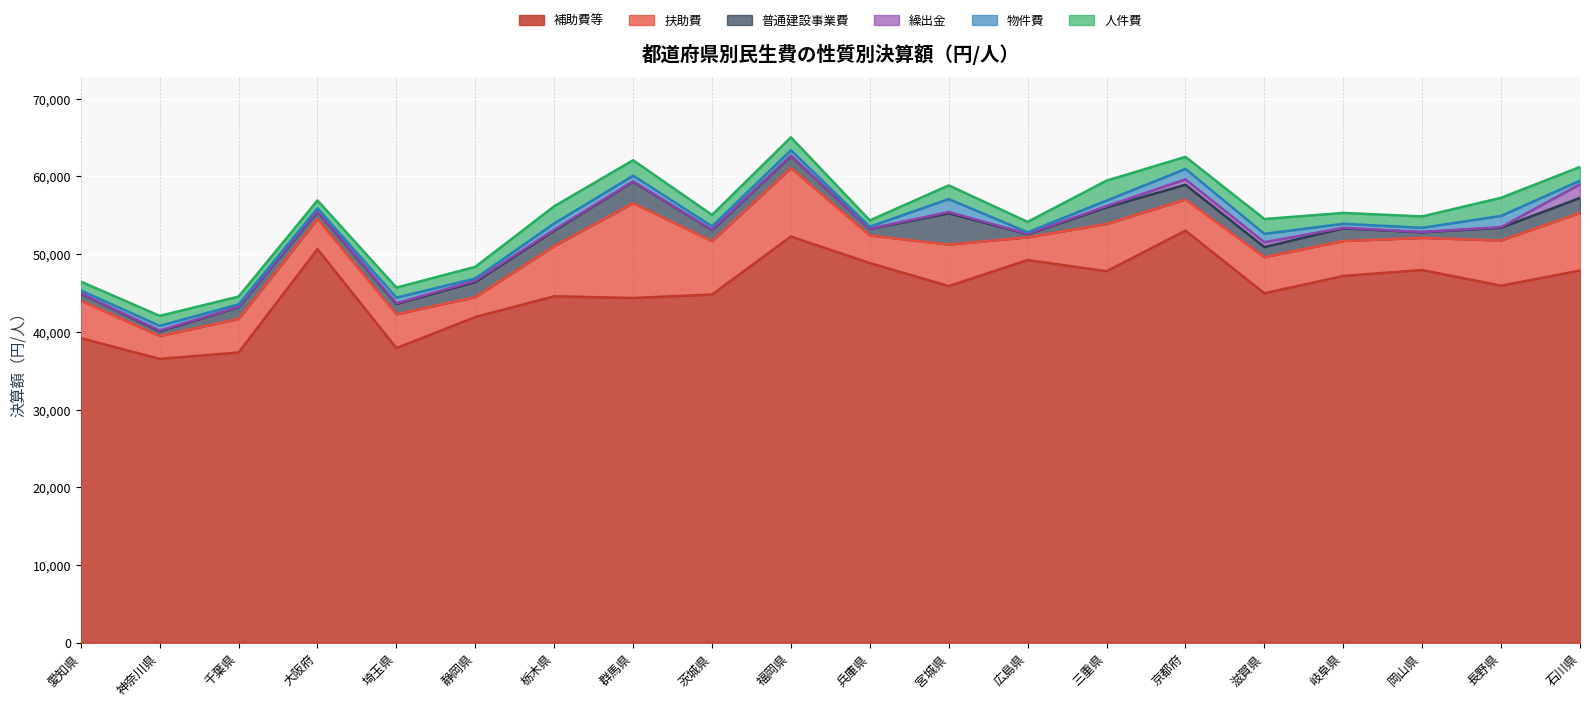

Which series has the largest total across all categories?

補助費等